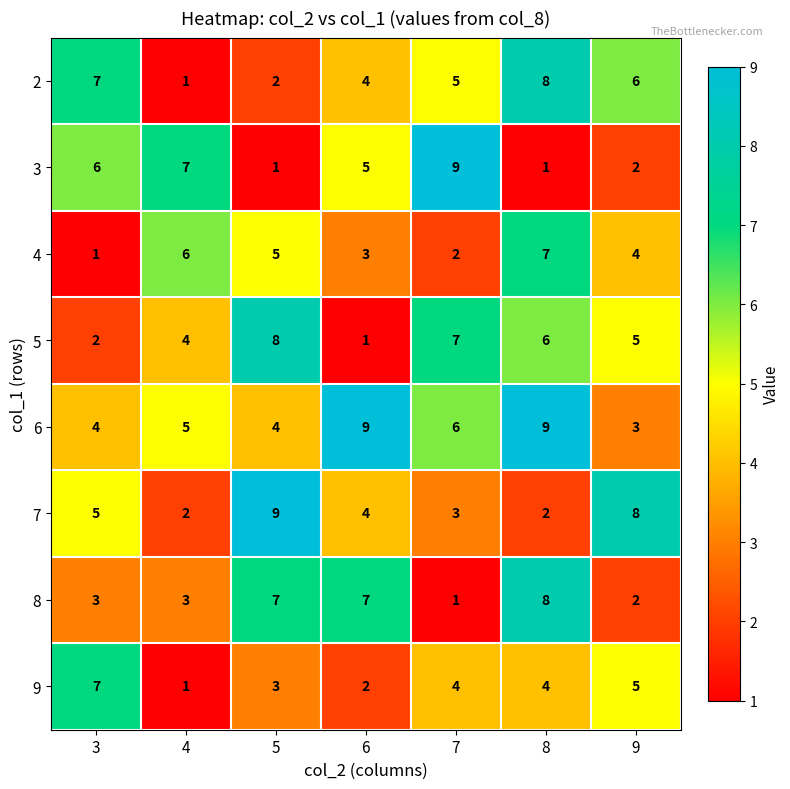

Which series has the largest total across all categories?

6